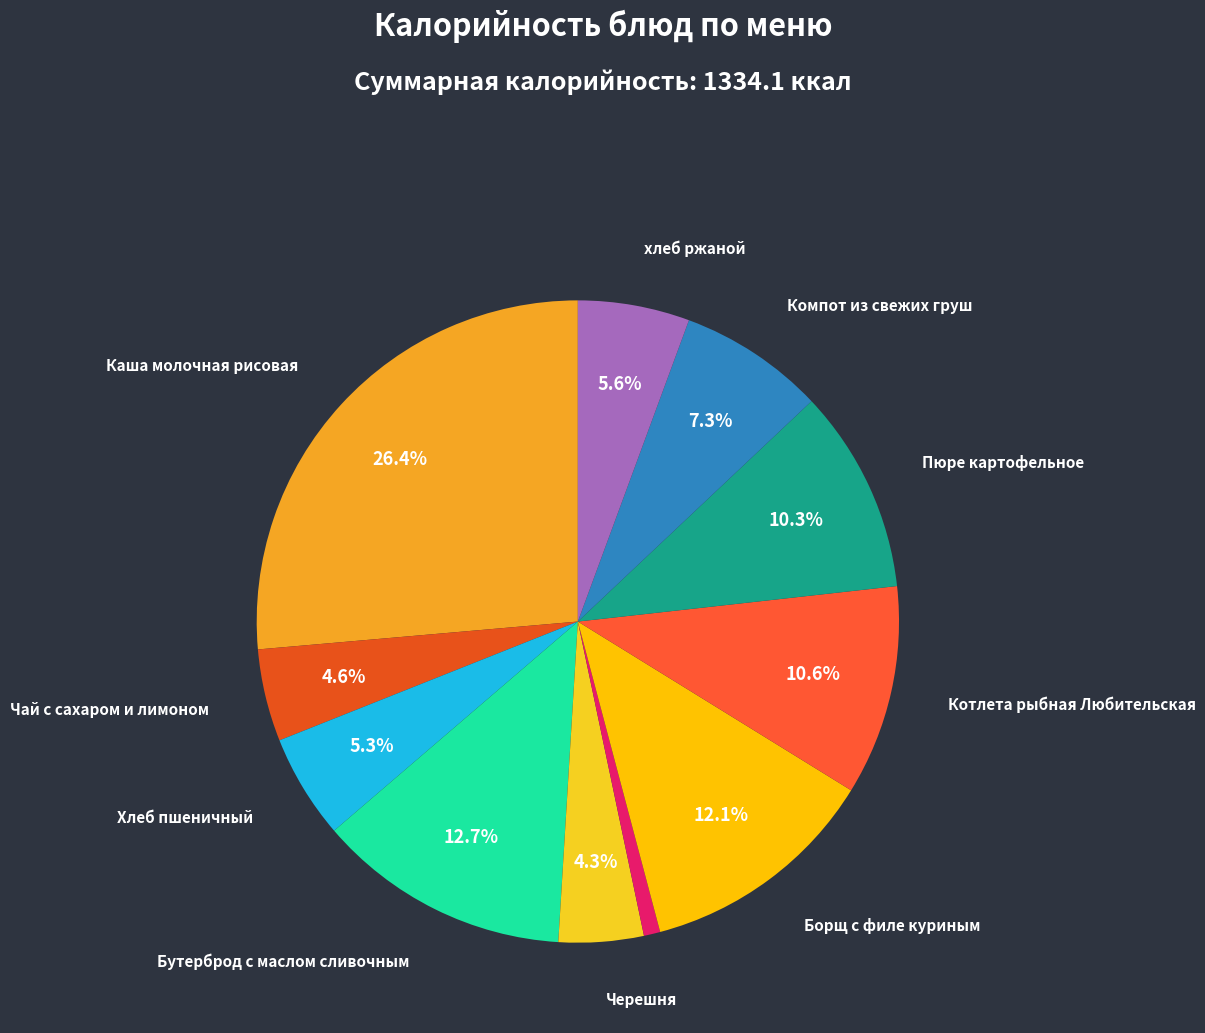

Count the number of slices in the pie.

11